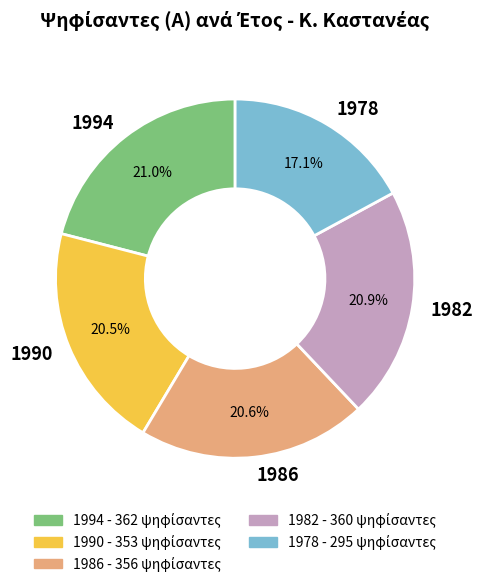

What is the smallest slice in the pie chart?

1978